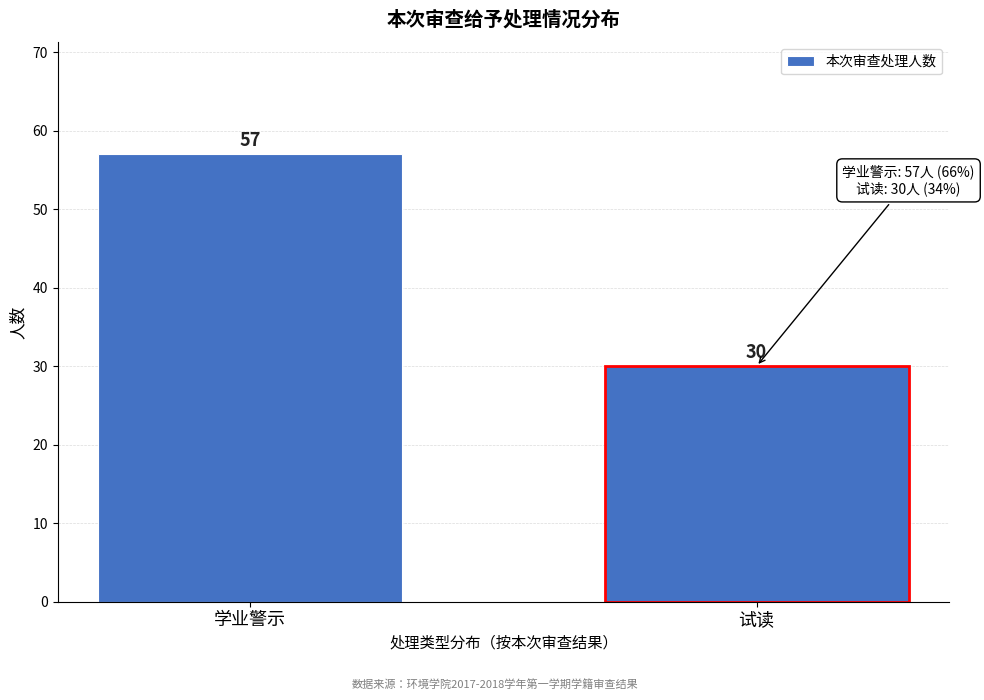

Reading left to right, what are all the values shown in this chart?

学业警示=57	试读=30